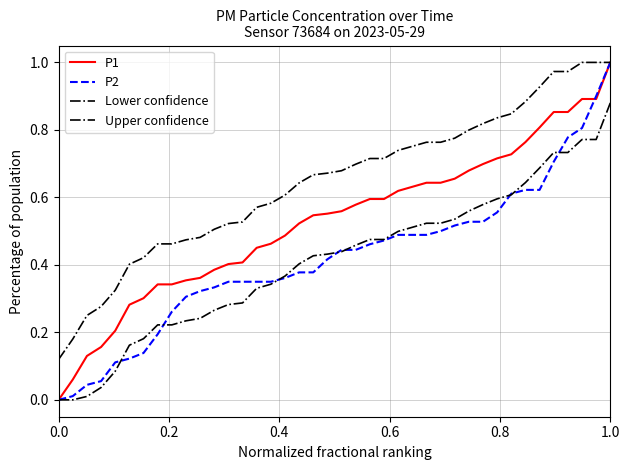

At how many categories does at least one series exceed 0?

40